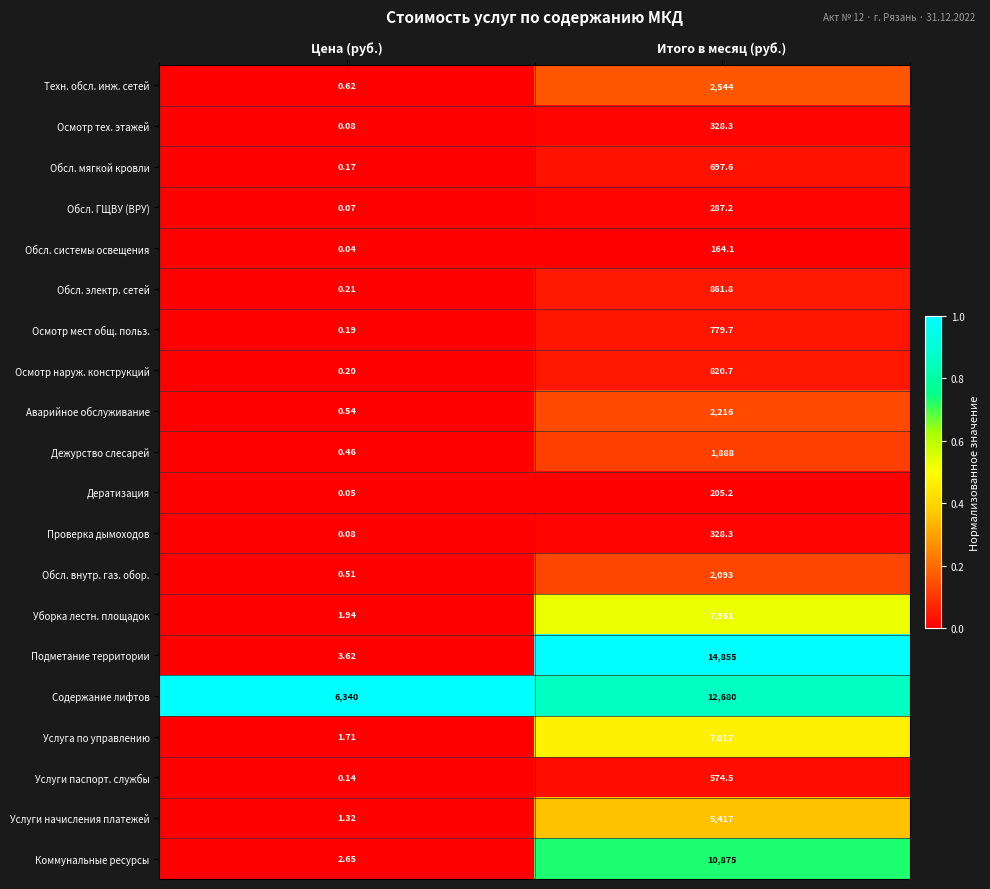

Which series has the widest spread of values?

Подметание территории